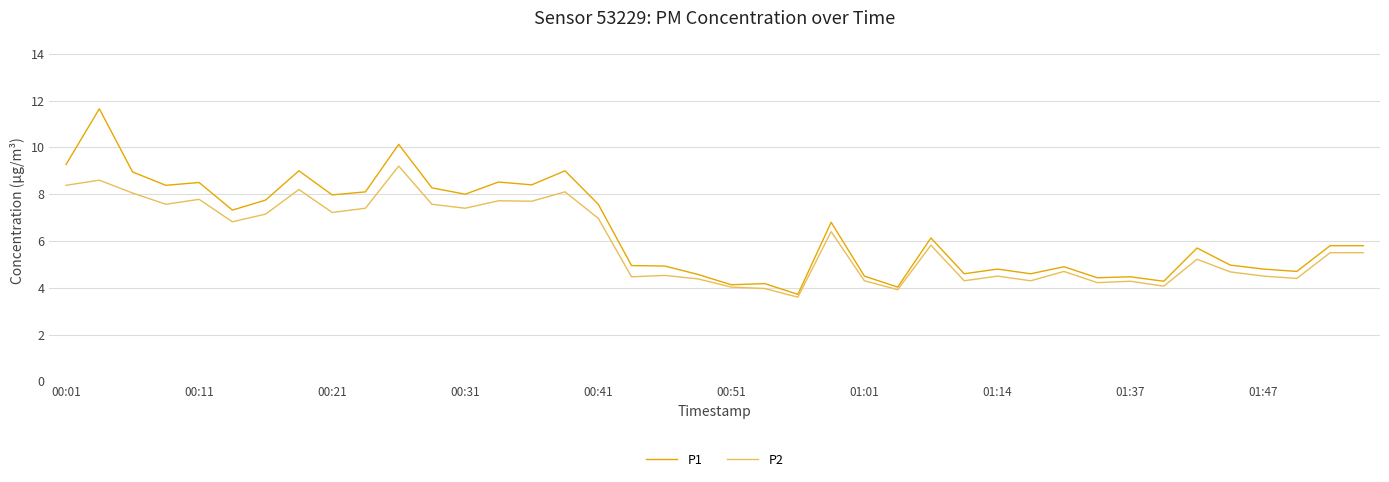

What is the lowest value of the P1 series?

3.7